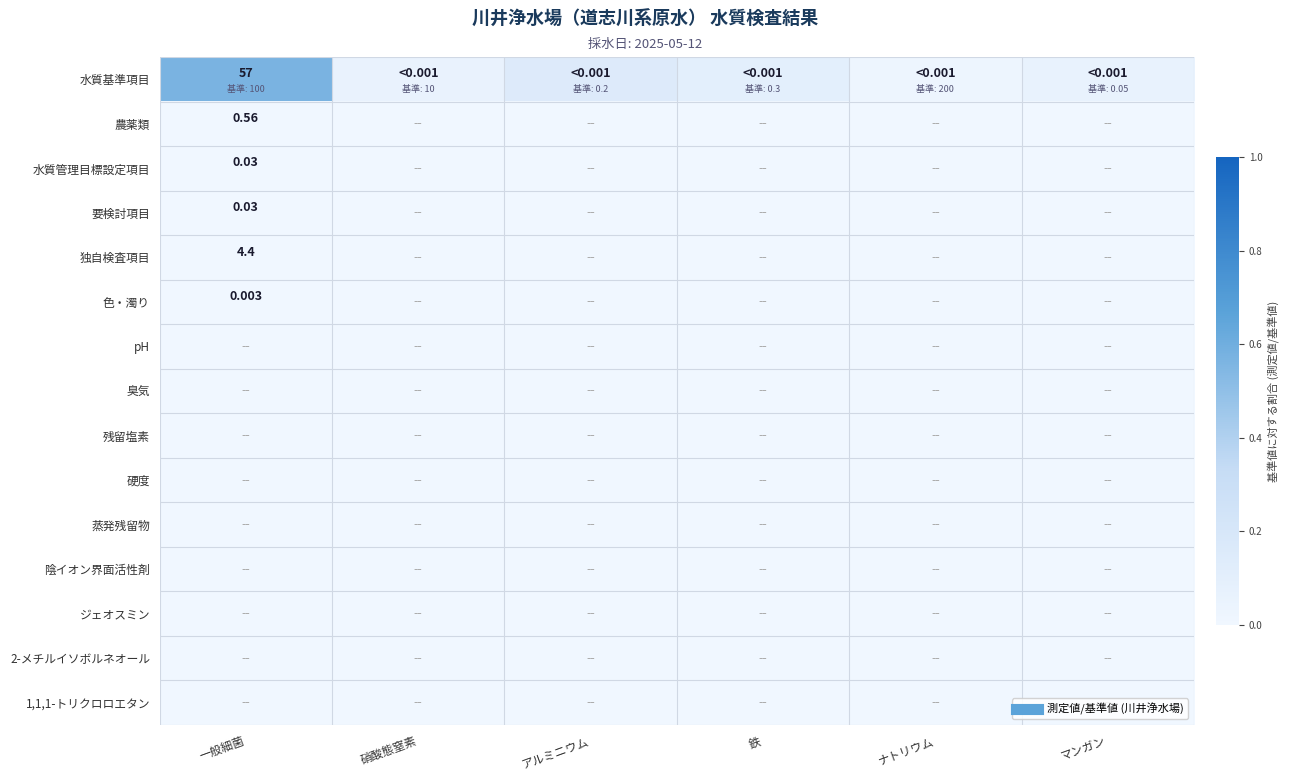

Which series has the widest spread of values?

水質基準項目